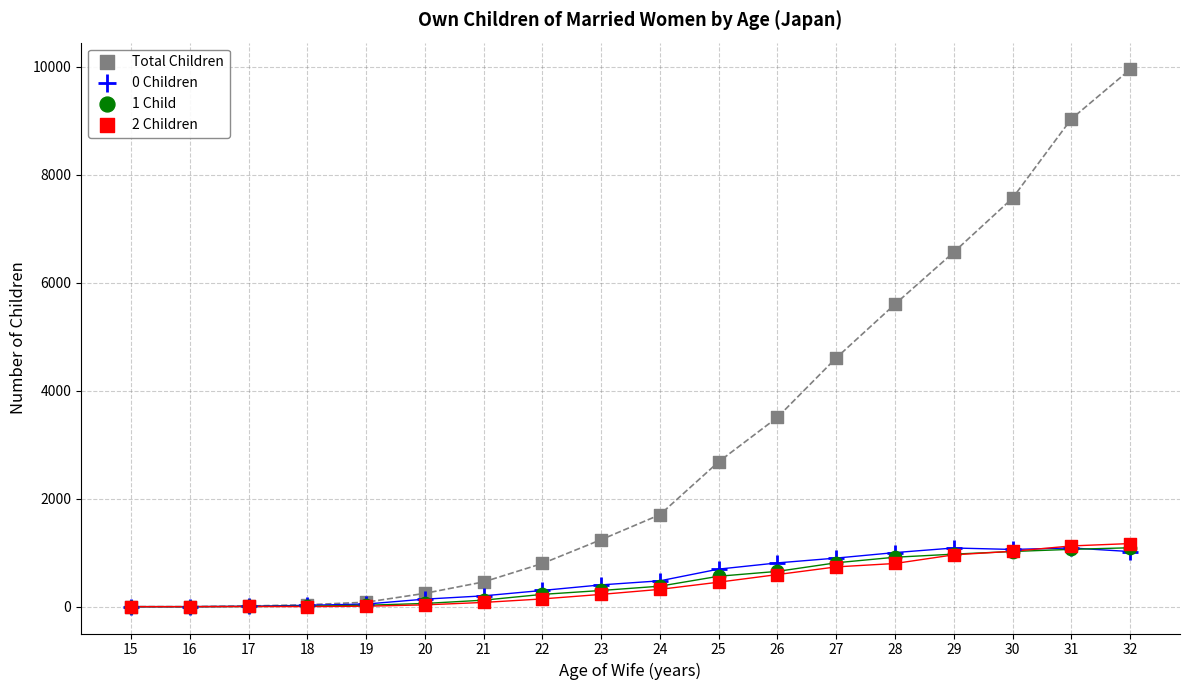

Across all series, what Y value is closest to 4973?

4605